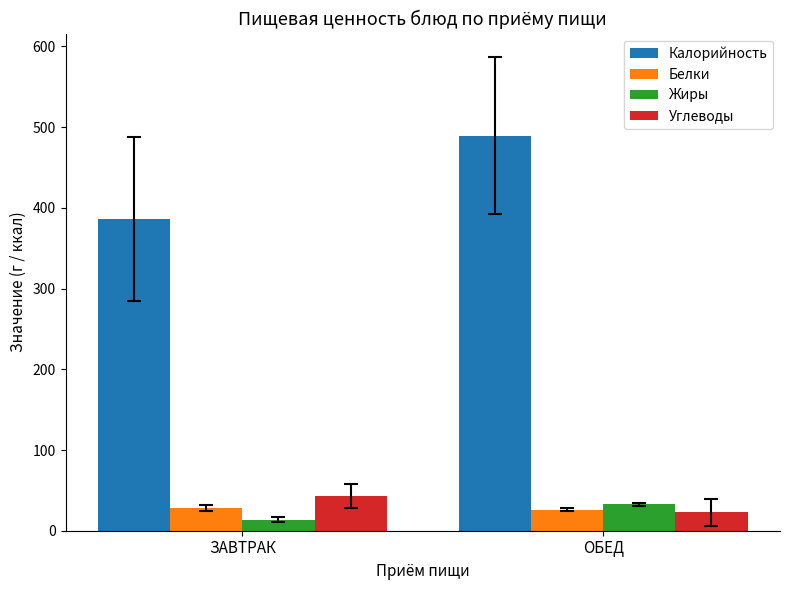

At which category is the sum across all series the highest?

ОБЕД